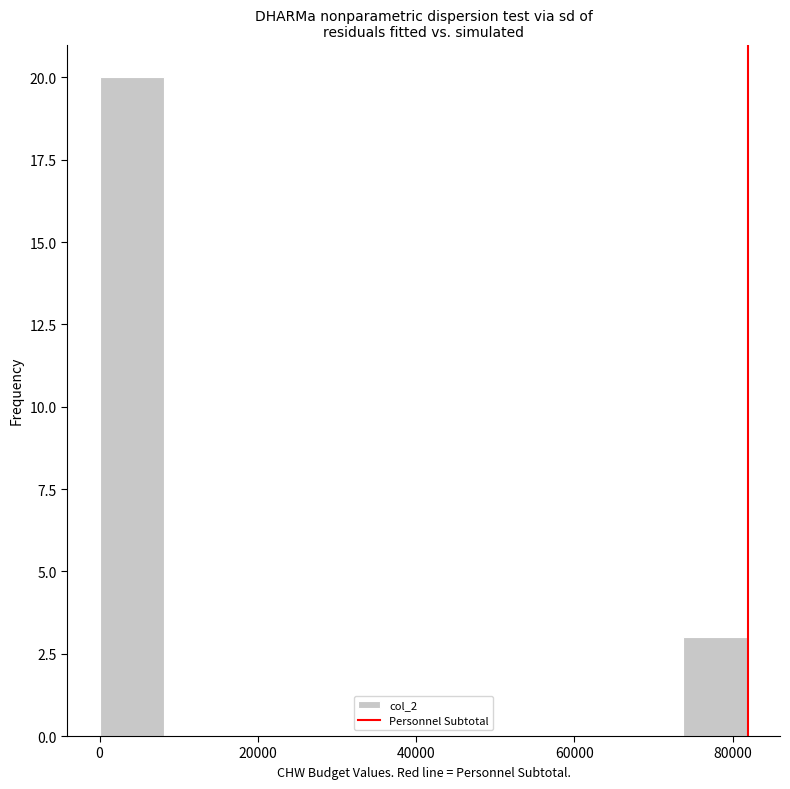

Which range on the x-axis has the tallest bar?

0 to 8000